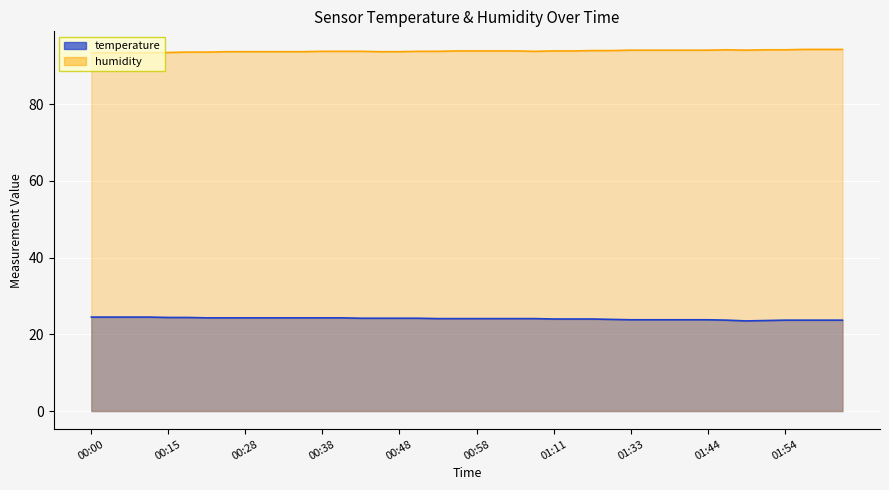

Reading left to right, what are all the values shown in this chart?

temperature: 00:00=24.5	00:05=24.5	00:07=24.5	00:10=24.5	00:15=24.4	00:17=24.4	00:23=24.3	00:25=24.3	00:28=24.3	00:30=24.3	00:33=24.3	00:35=24.3	00:38=24.3	00:40=24.3	00:43=24.2	00:46=24.2	00:48=24.2	00:51=24.2	00:53=24.1	00:56=24.1	00:58=24.1	01:03=24.1	01:06=24.1	01:09=24.1	01:11=24.0	01:14=24.0	01:16=24.0	01:25=23.9	01:33=23.8	01:36=23.8	01:39=23.8	01:41=23.8	01:44=23.8	01:46=23.7	01:49=23.5	01:52=23.6	01:54=23.7	01:57=23.7	01:59=23.7	02:02=23.7
humidity: 00:00=93.4	00:05=93.4	00:07=93.4	00:10=93.4	00:15=93.5	00:17=93.6	00:23=93.6	00:25=93.7	00:28=93.7	00:30=93.7	00:33=93.7	00:35=93.7	00:38=93.8	00:40=93.8	00:43=93.8	00:46=93.7	00:48=93.7	00:51=93.8	00:53=93.8	00:56=93.9	00:58=93.9	01:03=93.9	01:06=93.9	01:09=93.8	01:11=93.9	01:14=93.9	01:16=94.0	01:25=94.0	01:33=94.1	01:36=94.1	01:39=94.1	01:41=94.1	01:44=94.1	01:46=94.2	01:49=94.1	01:52=94.2	01:54=94.2	01:57=94.3	01:59=94.3	02:02=94.3